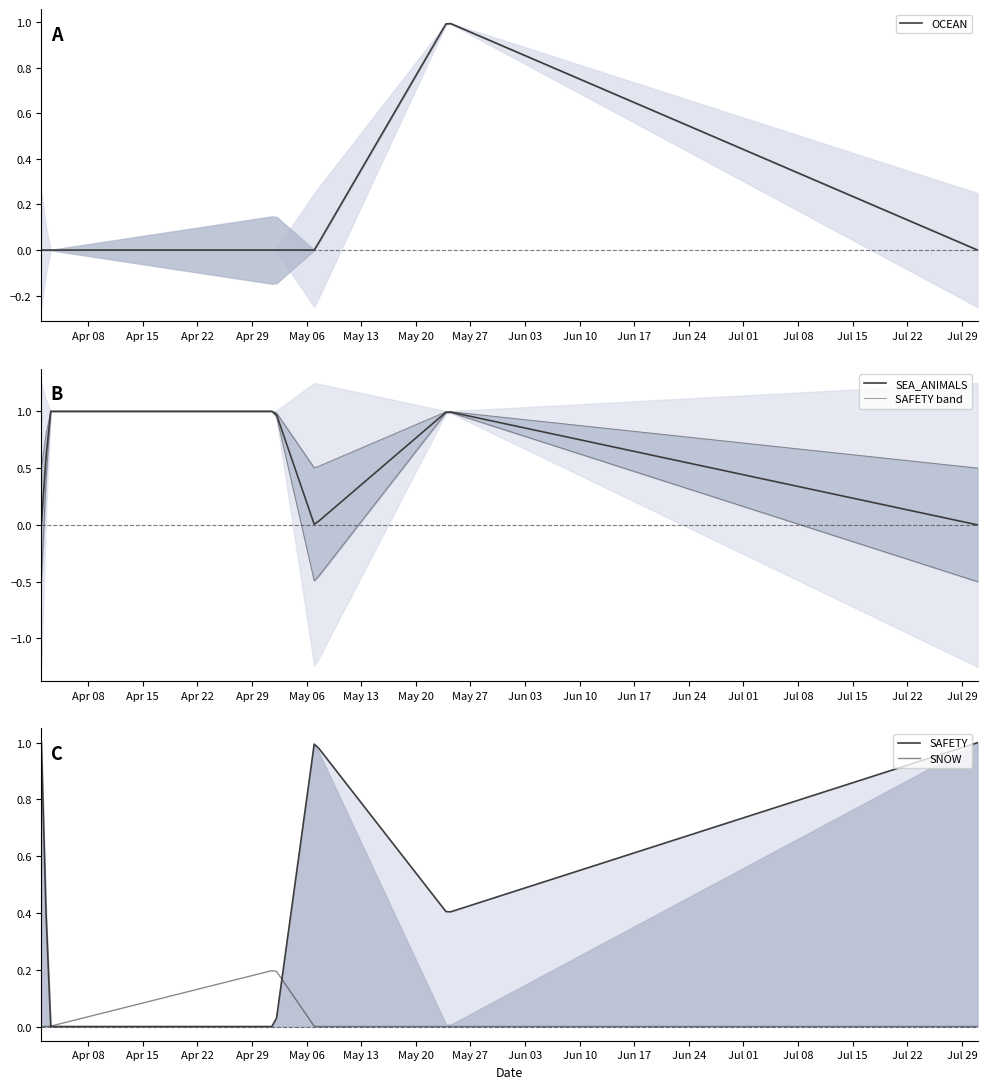

How many times do SAFETY and SNOW cross each other?

1